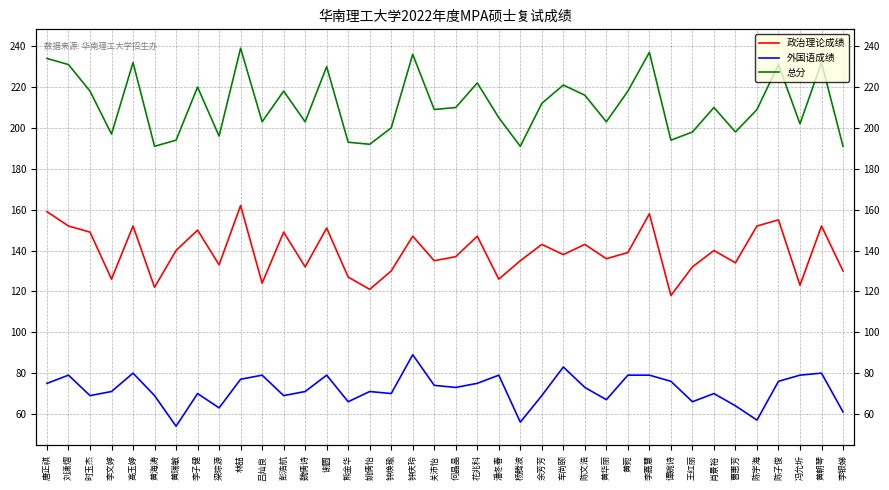

Is it true that 总分 equals 203 at 魏倩诗?

True